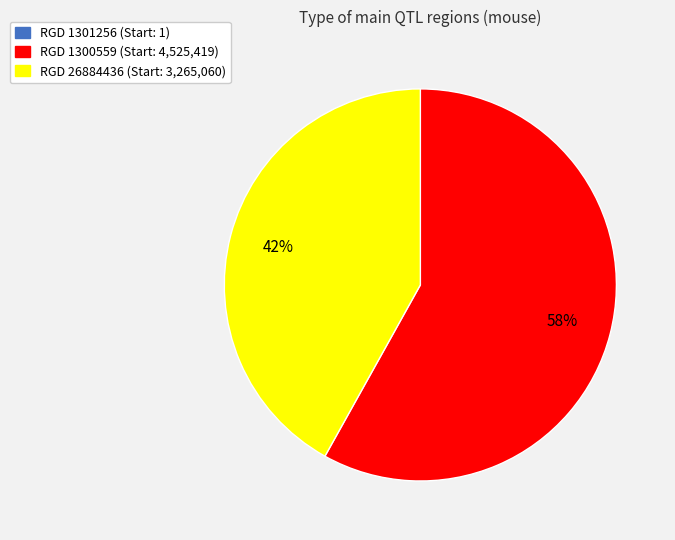

To the nearest percent, what is the difference between the largest and smallest slice percentages?

58%